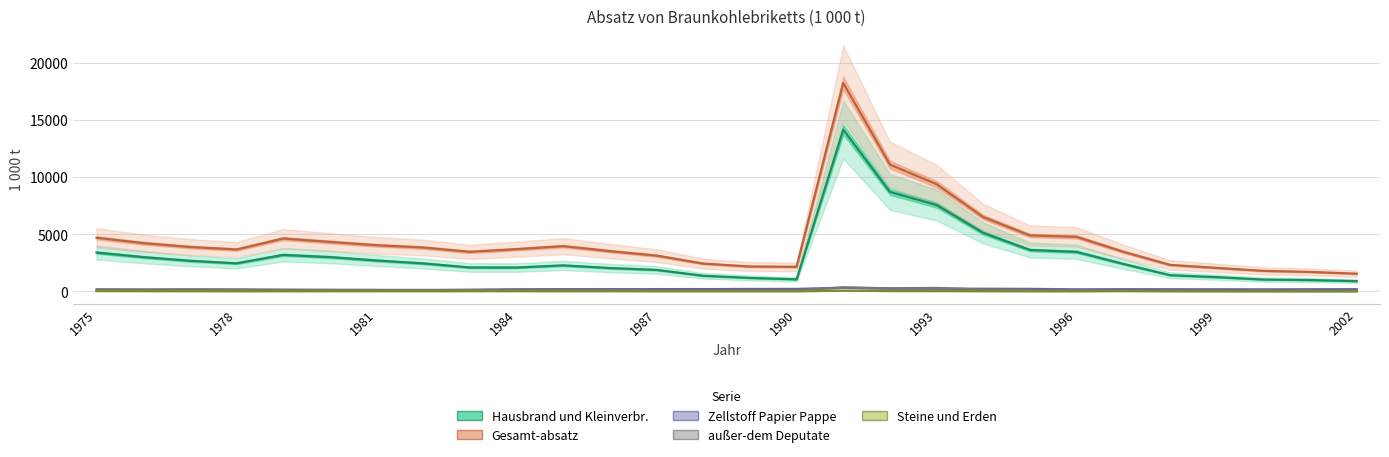

Does the chart display data point markers on the line(s)?

No